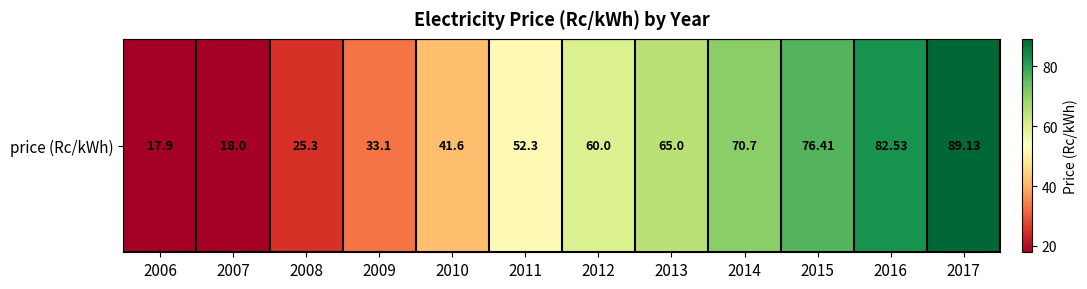

What is the maximum value shown in the chart?

89.1